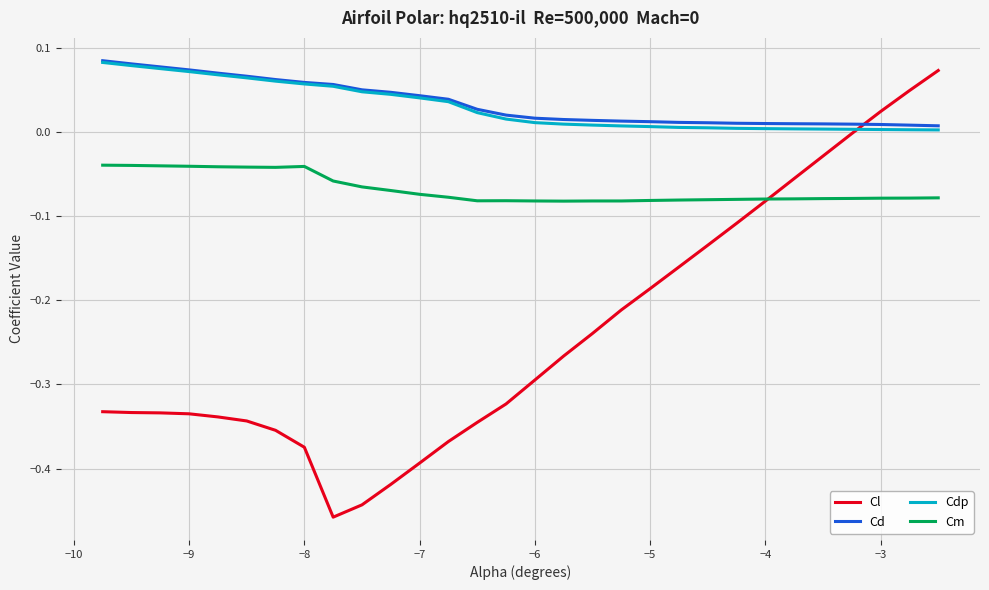

True or false: Cd and Cm cross at least once.

False